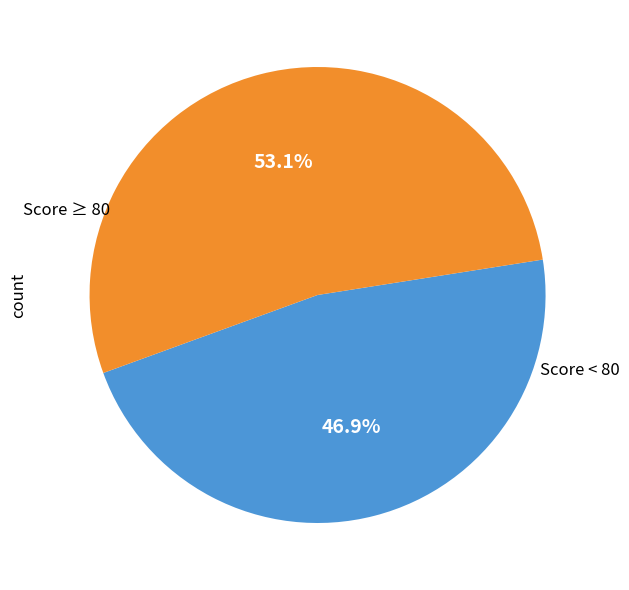

Is there any slice that represents more than half of the pie?

Yes